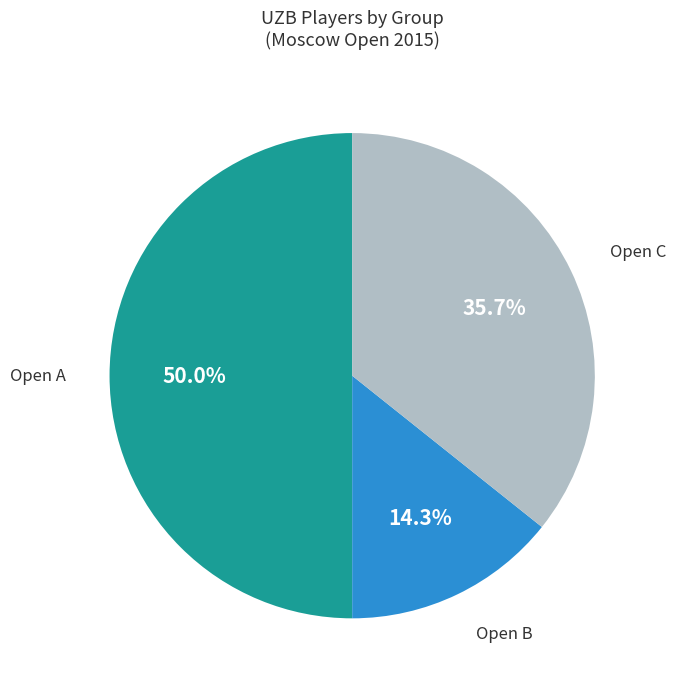

To the nearest percent, what portion does Open B represent?

14%